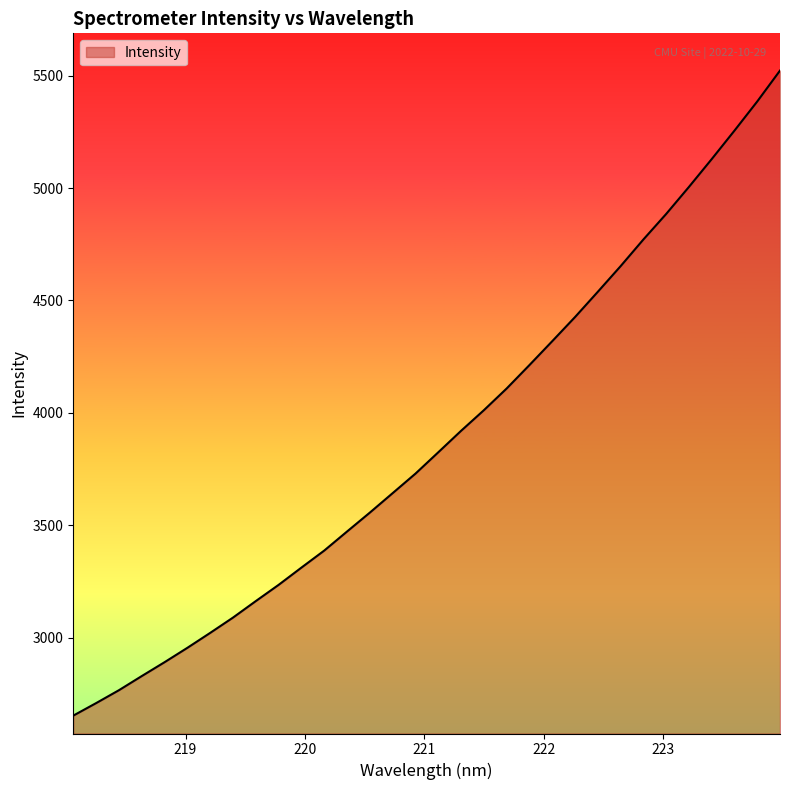

What is the smallest value displayed?

2652.8